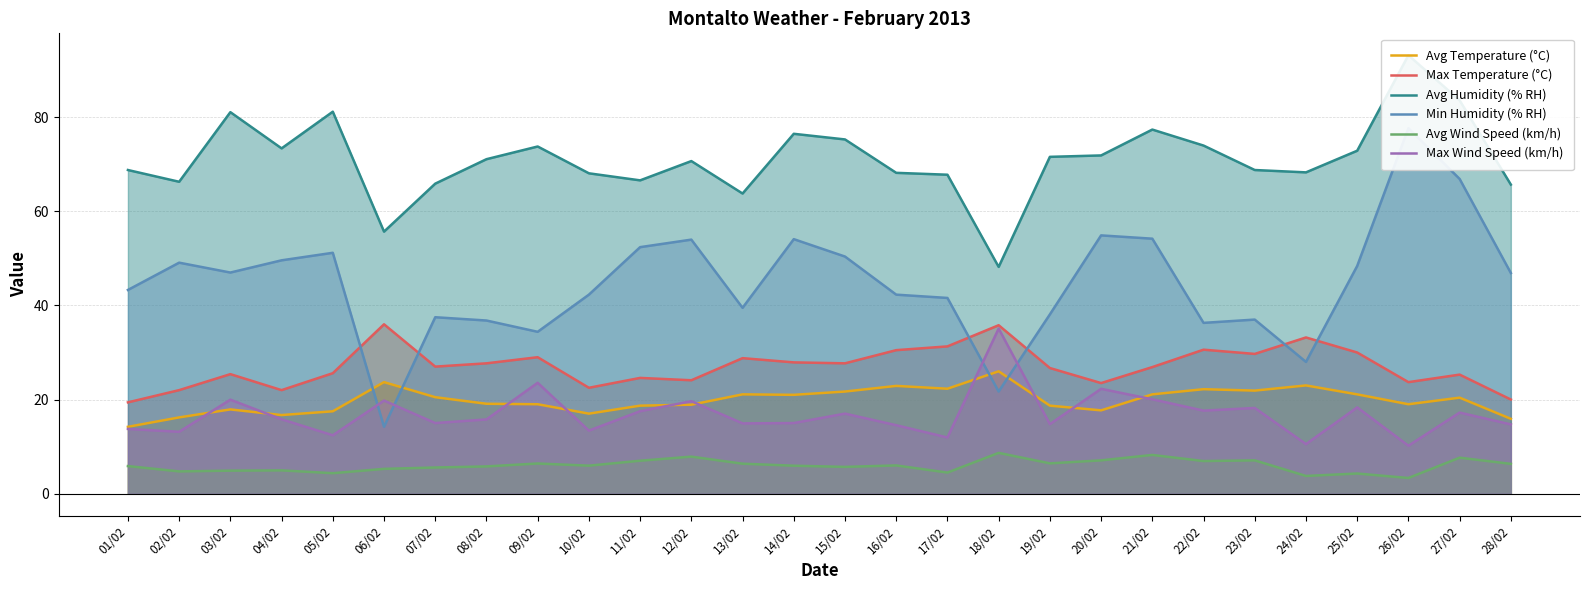

What is the difference between the second highest and minimum values in the Avg Wind Speed (km/h) series?

4.9